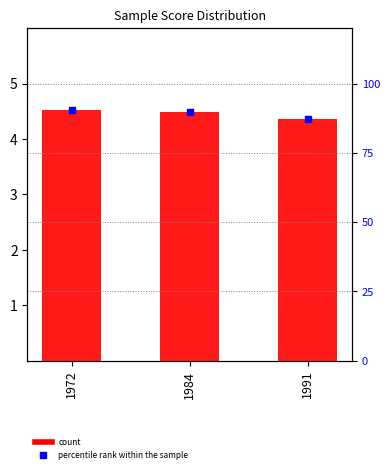

Which series reaches the maximum Y coordinate?

percentile rank within the sample